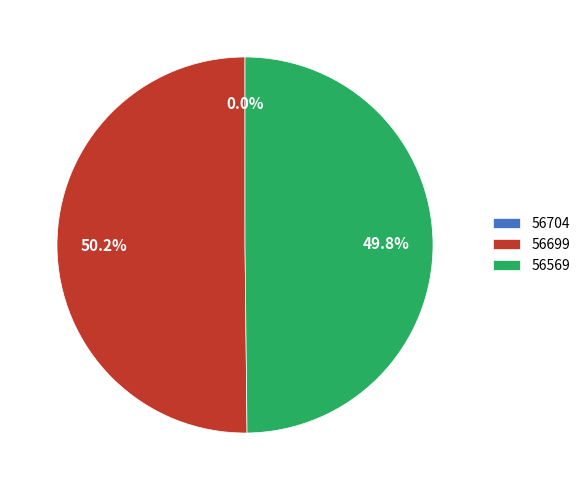

Which category accounts for the majority?

56699